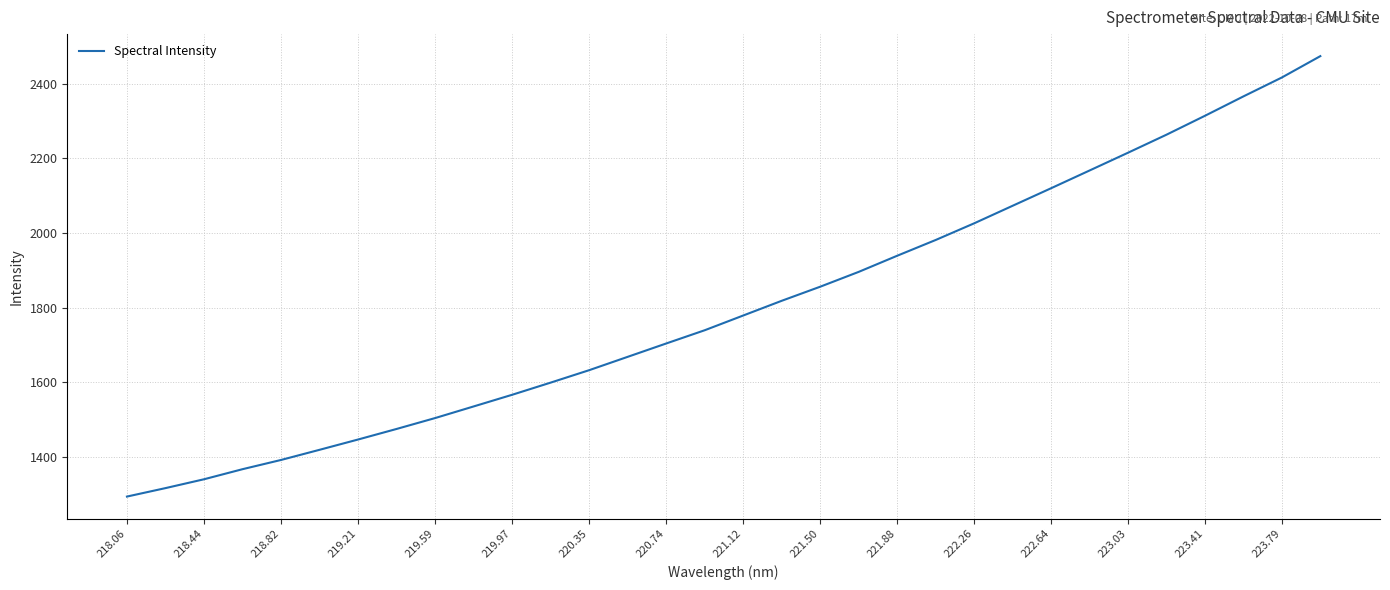

What is the smallest value displayed?

1293.9